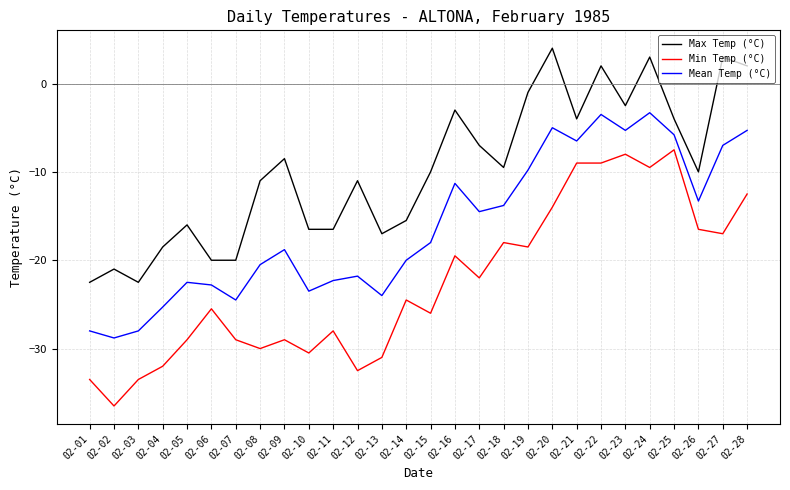

At which label does Min Temp (°C) first exceed -24?

02-16